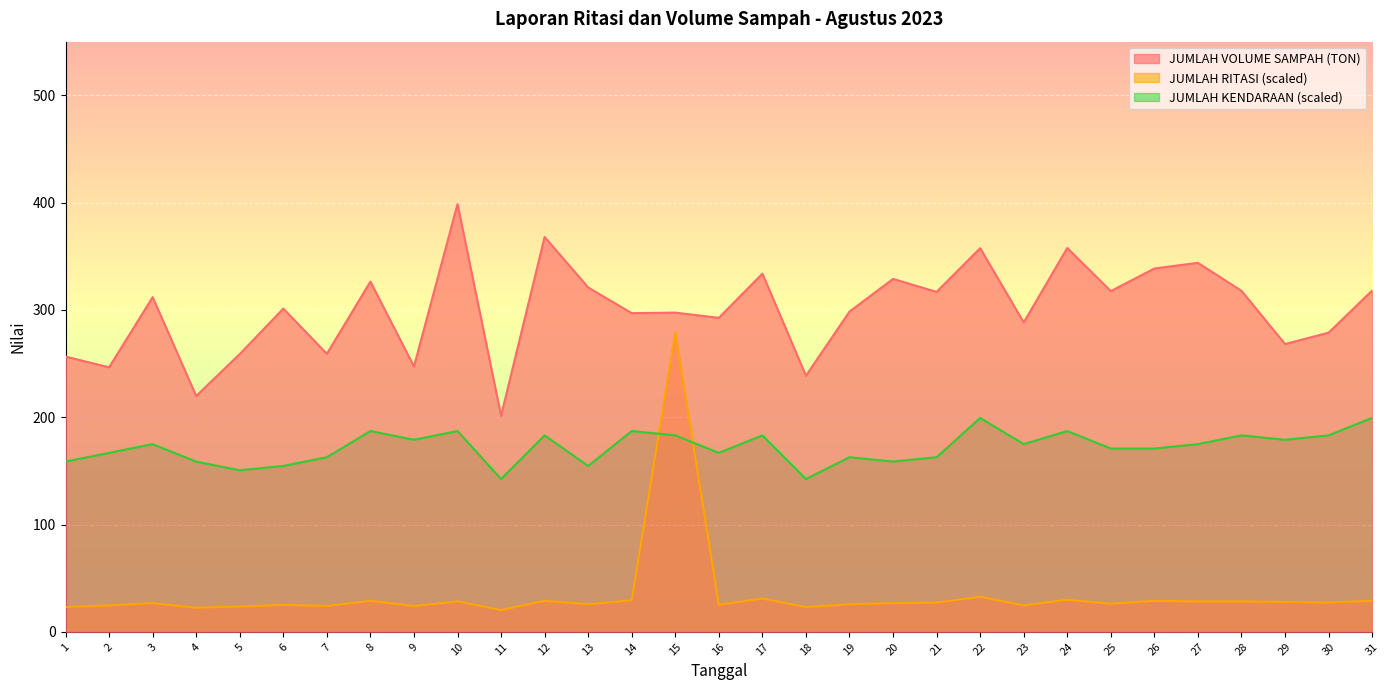

Rank the series at 15 from lowest to highest value.

JUMLAH KENDARAAN (scaled), JUMLAH RITASI (scaled), JUMLAH VOLUME SAMPAH (TON)